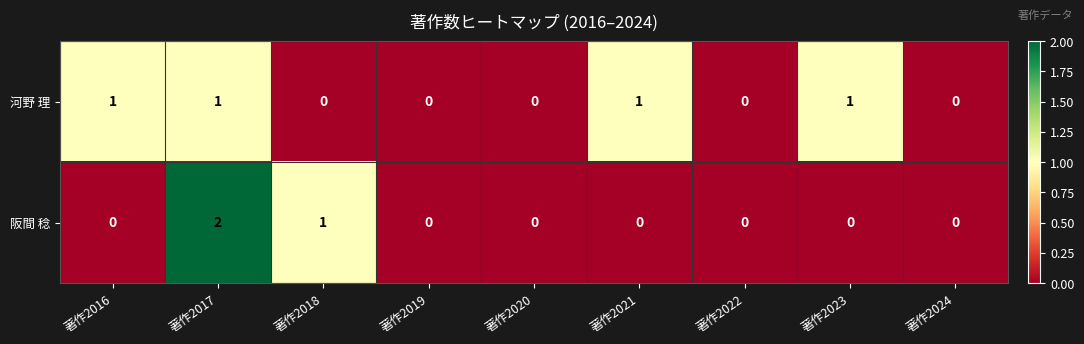

The 河野 理 series shows 0 at 著作2017. True or false?

False